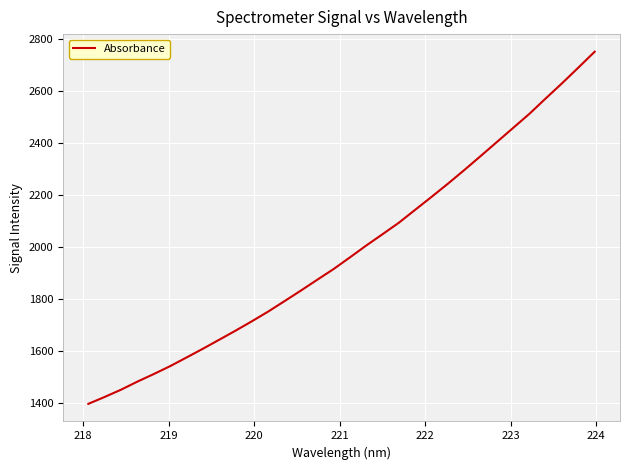

Does the chart display data point markers on the line(s)?

No